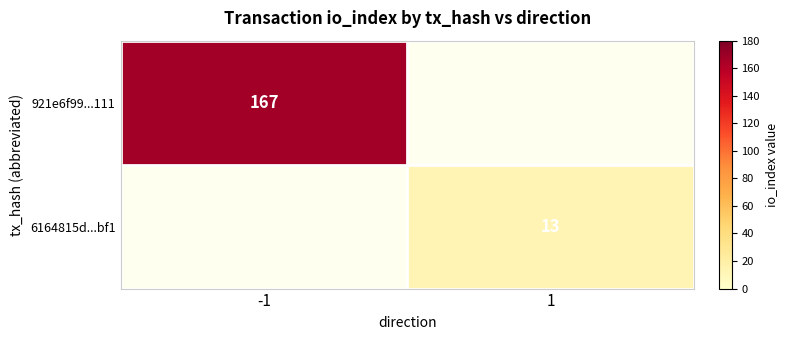

The 921e6f99...111 series shows 297 at -1. True or false?

False